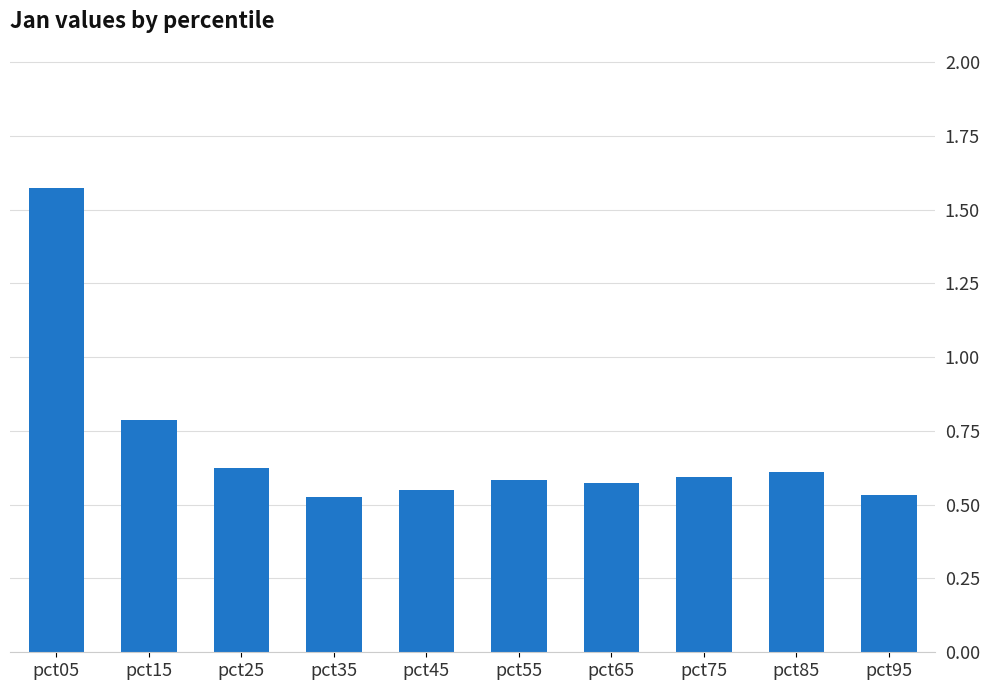

The value at pct55 is 0.9. True or false?

False